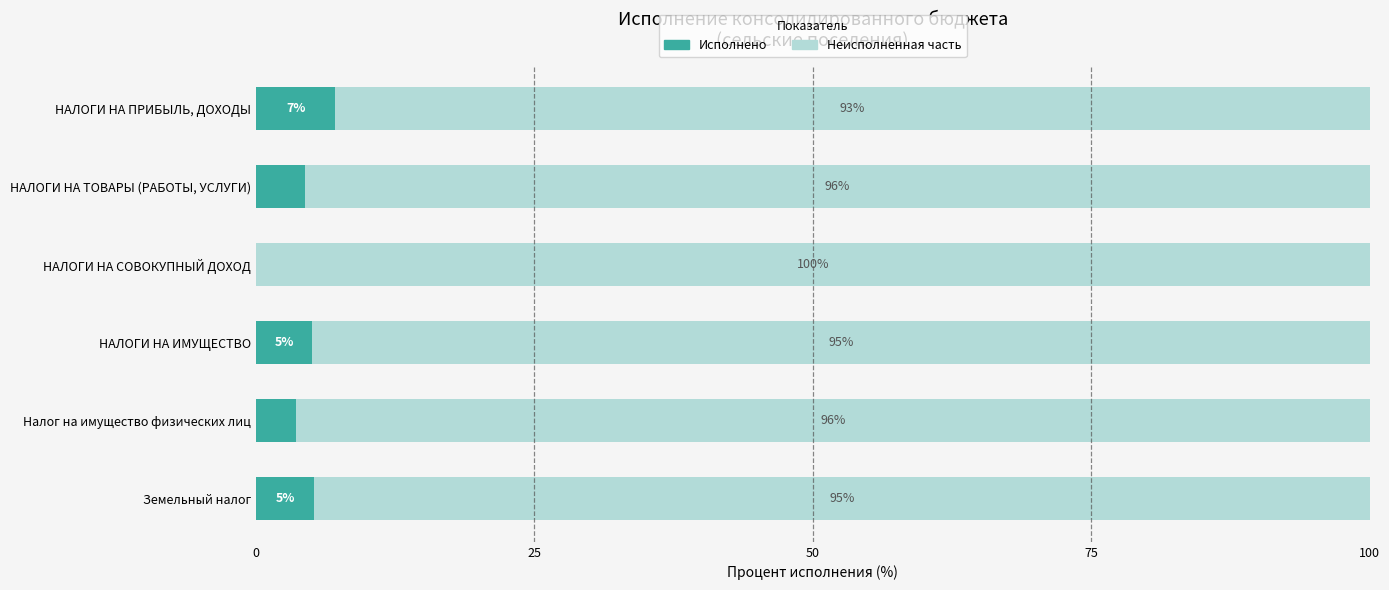

What is the total value across all series at НАЛОГИ НА ТОВАРЫ (РАБОТЫ, УСЛУГИ)?

100.0